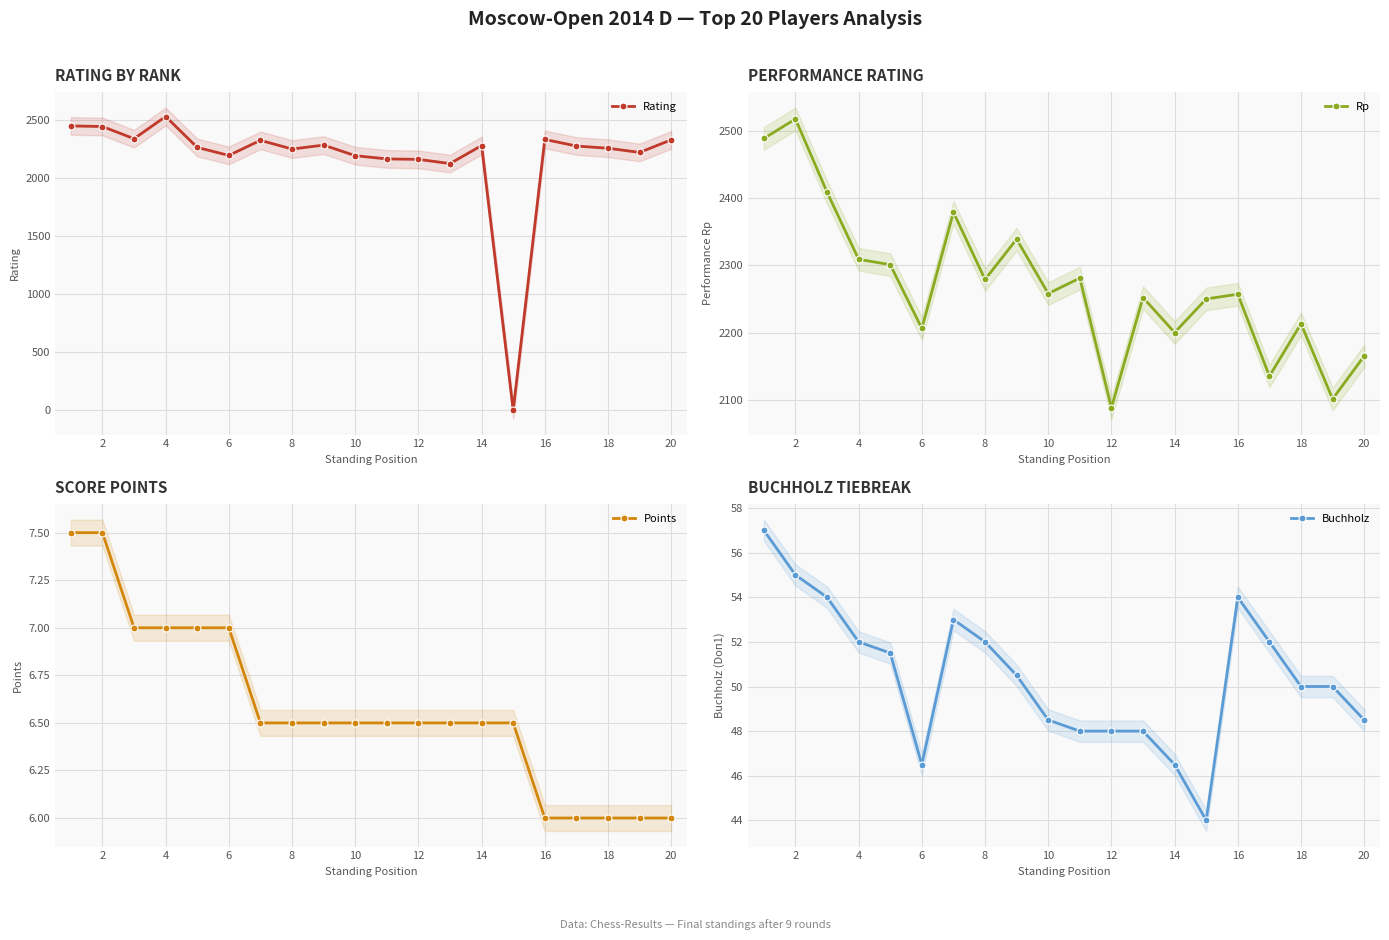

What is the minimum value for Buchholz?

44.0